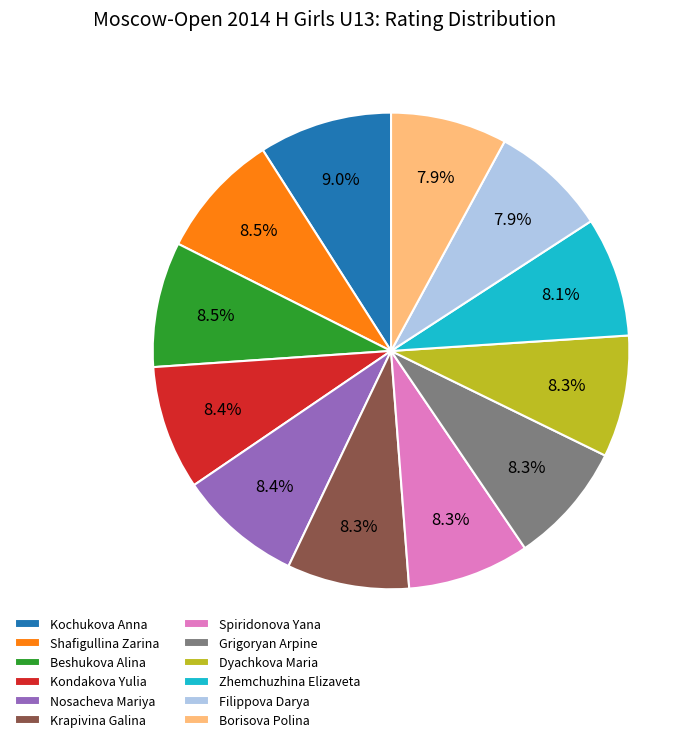

What percentage is the Filippova Darya slice, to the nearest percent?

8%